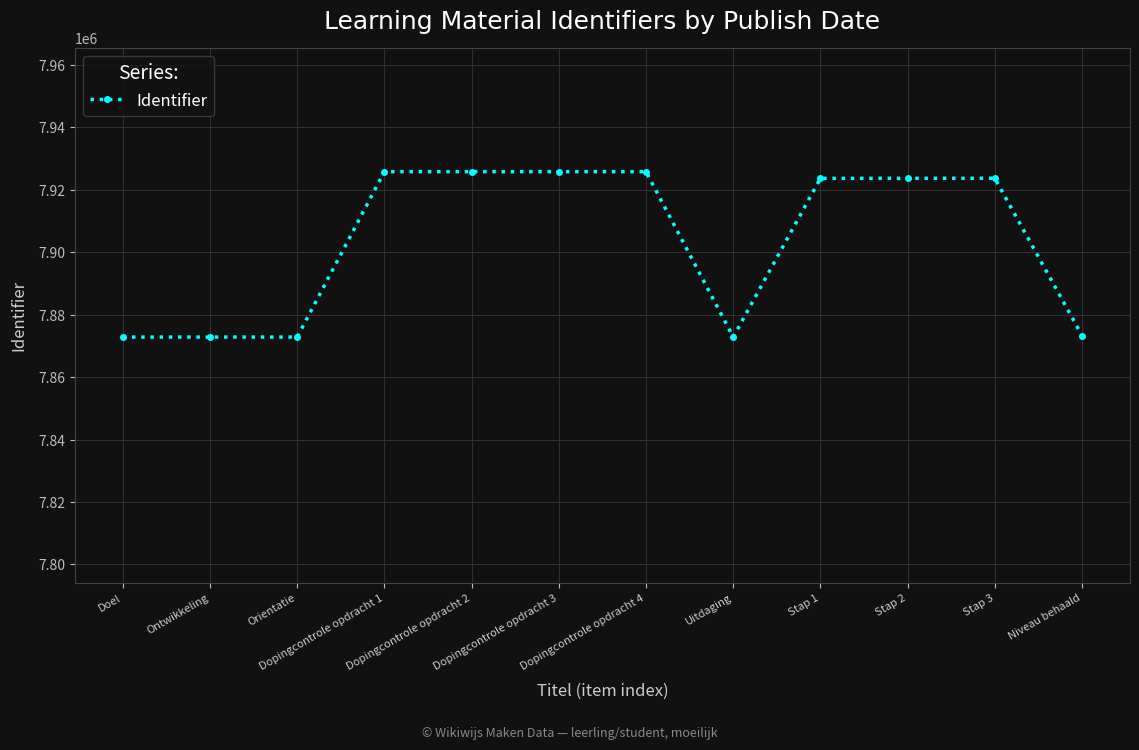

The value at Stap 2 is 7923707. True or false?

True